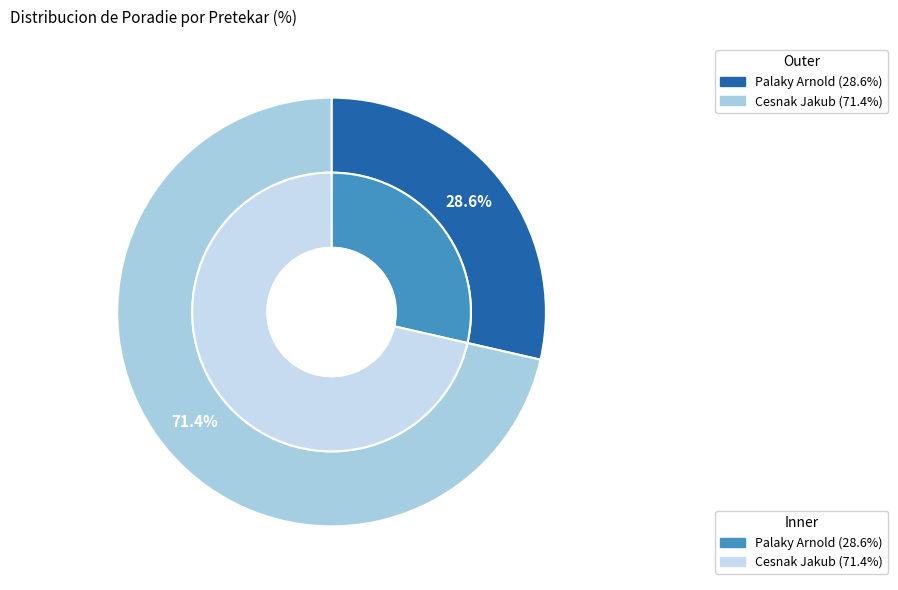

Rank the categories by value from lowest to highest.

Palaky Arnold, Cesnak Jakub